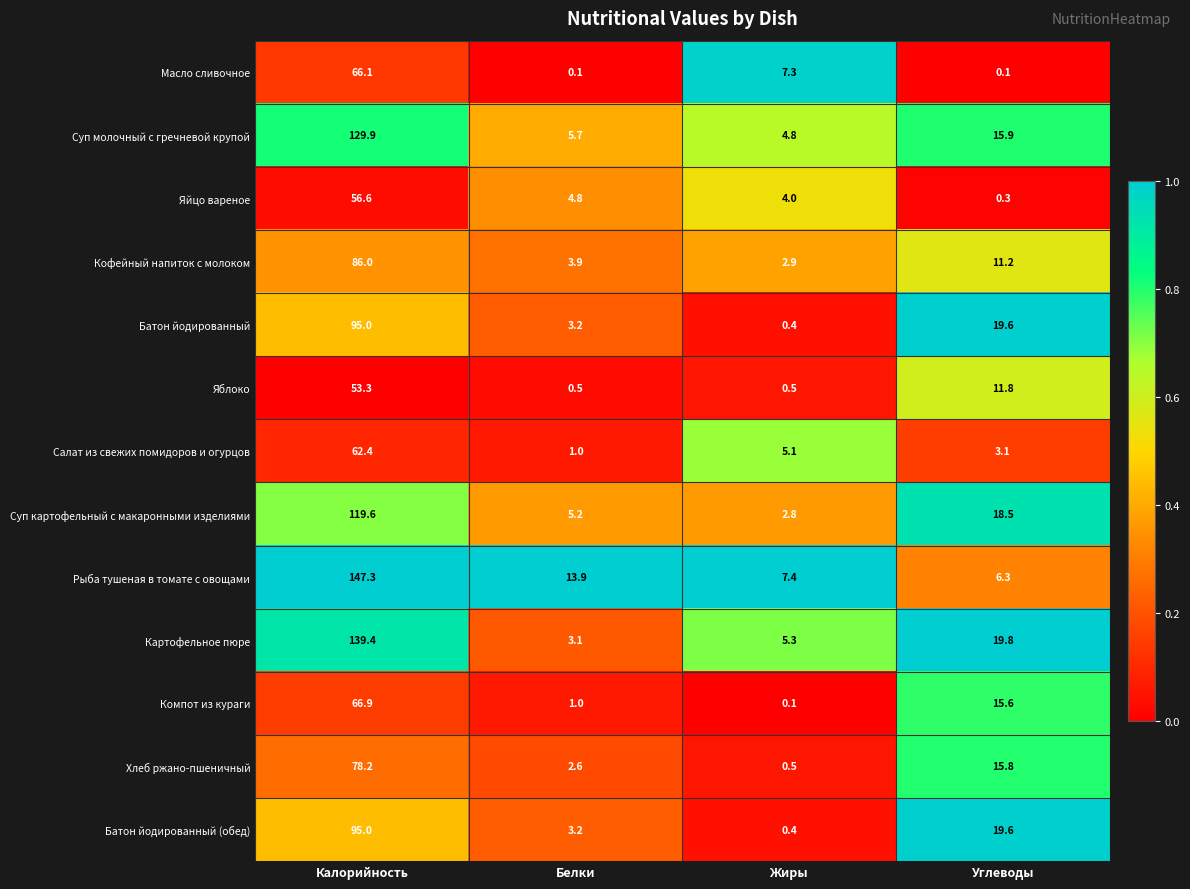

What is the spread (max minus min) of values at Белки?

13.8